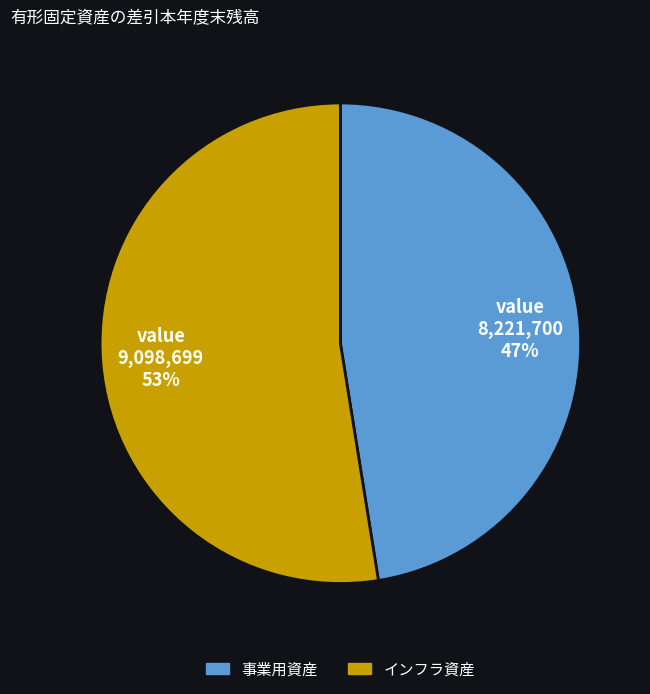

How many slices are in this pie chart?

2